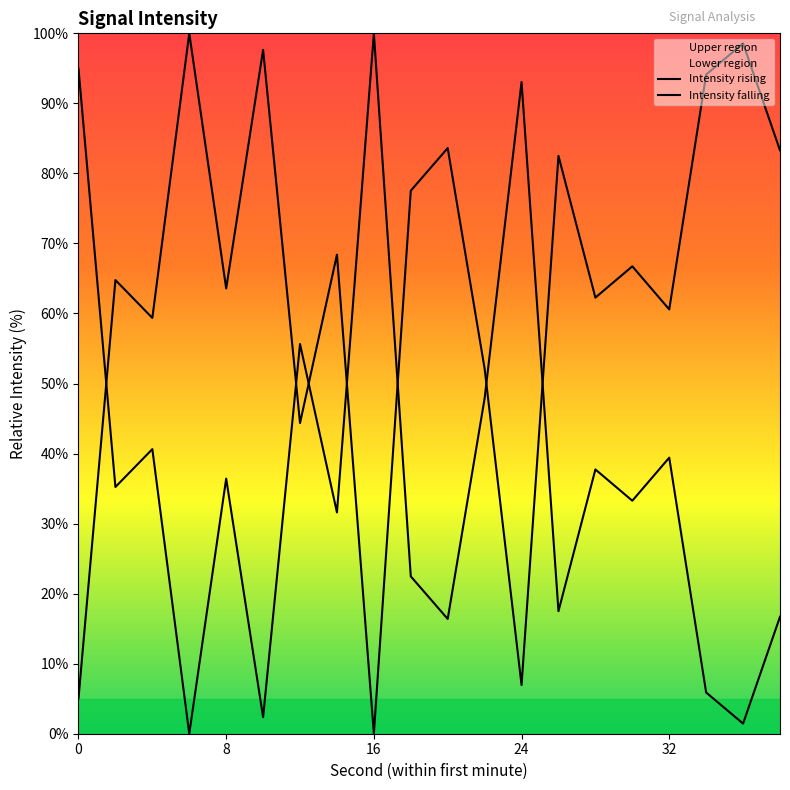

What is the difference between the maximum and second lowest values?

94.9